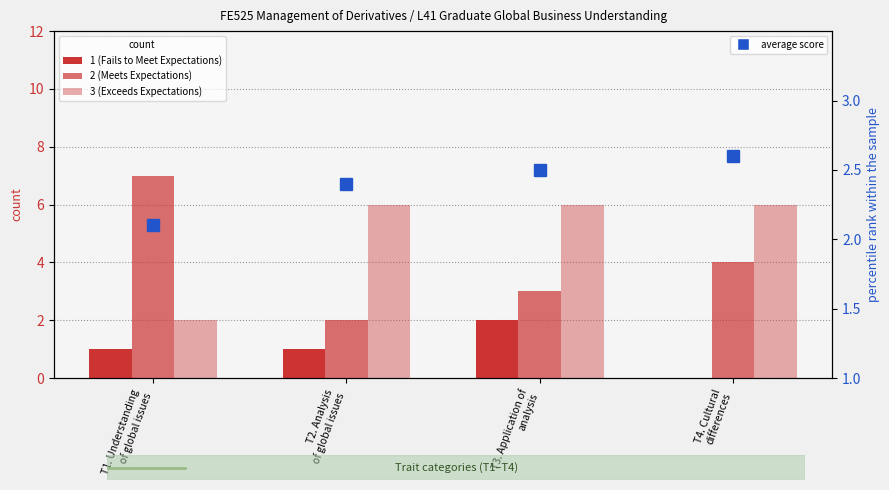

At which label does average score reach its peak?

T4. Cultural
differences